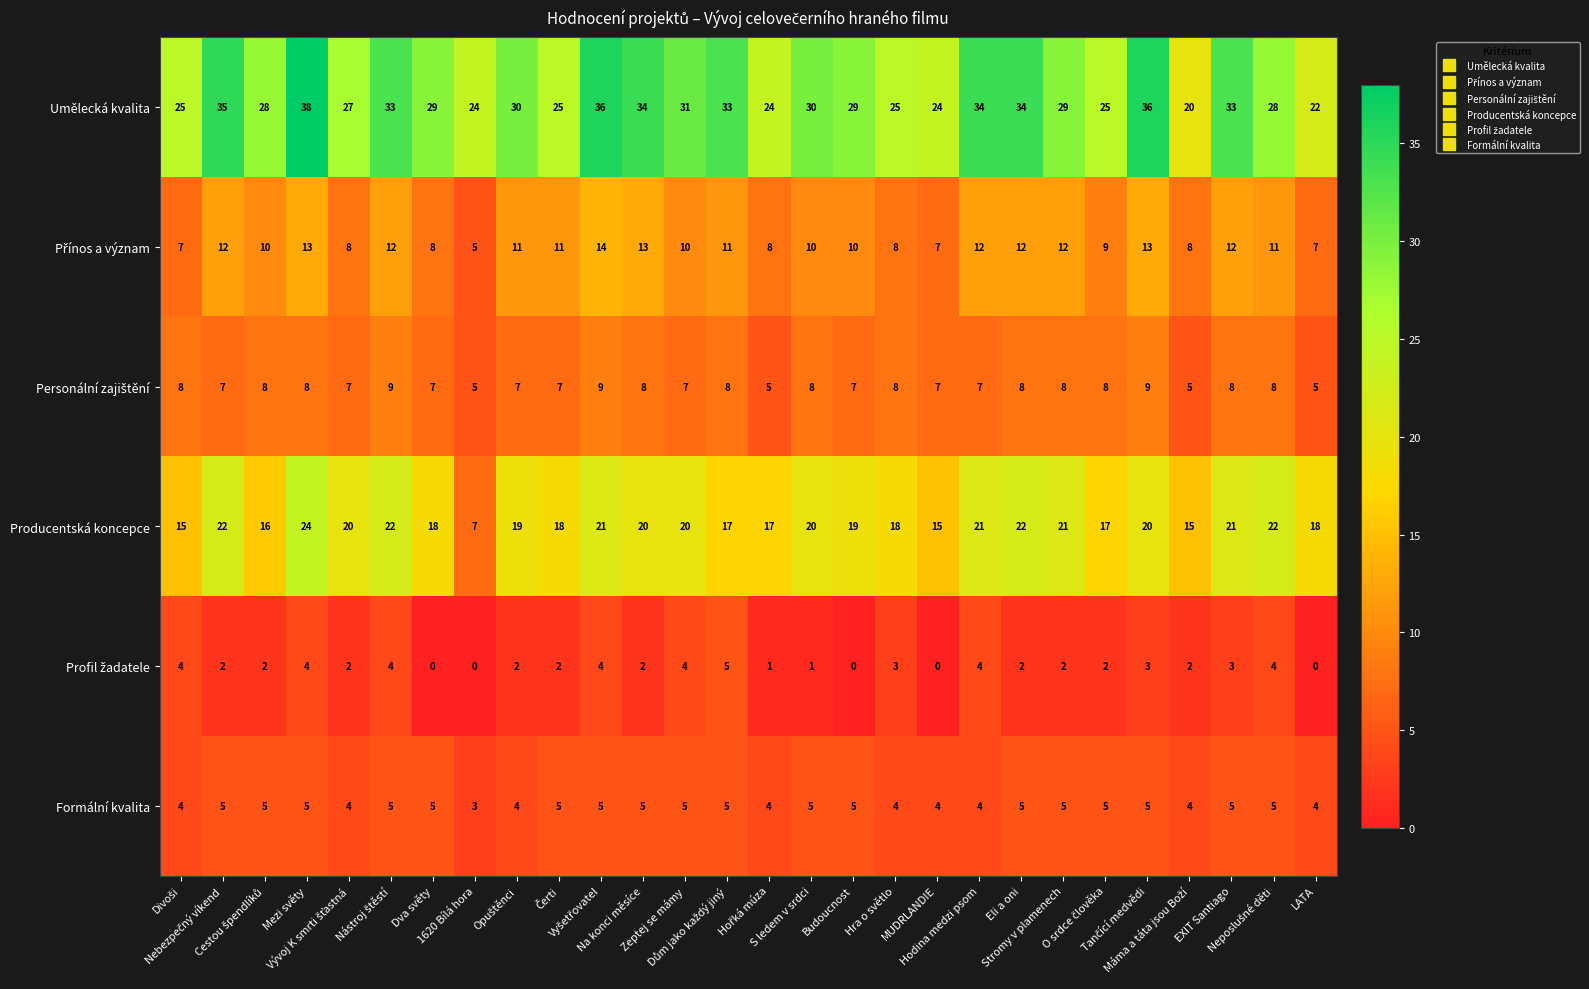

What is the difference between the maximum and minimum values in the Umělecká kvalita series?

18